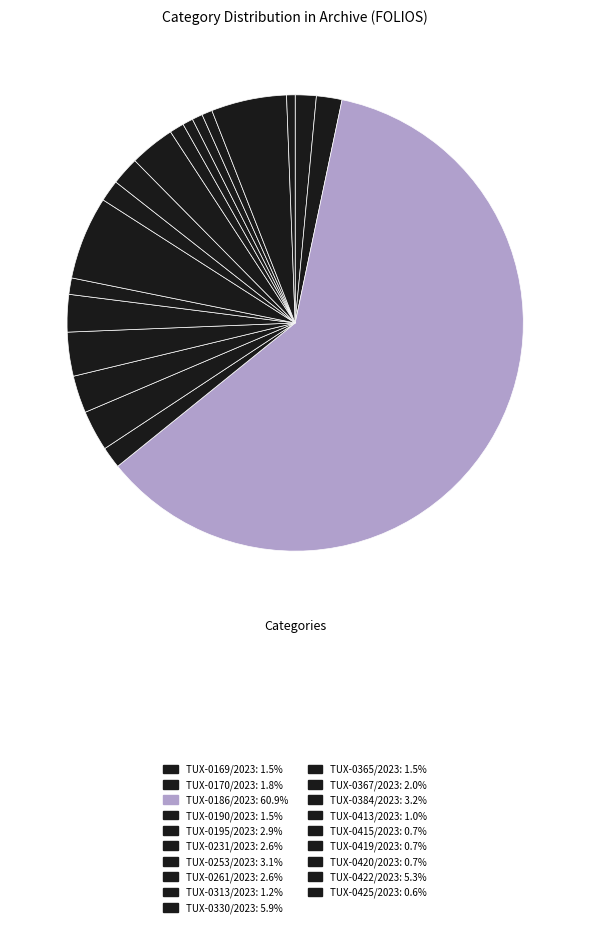

How many slices are in this pie chart?

19